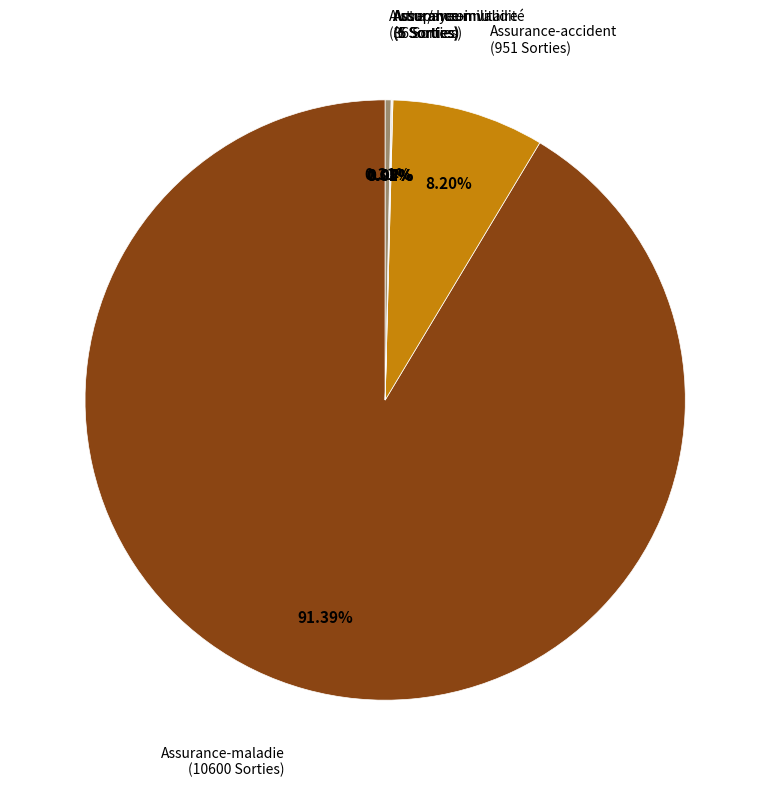

How many slices are in this pie chart?

6